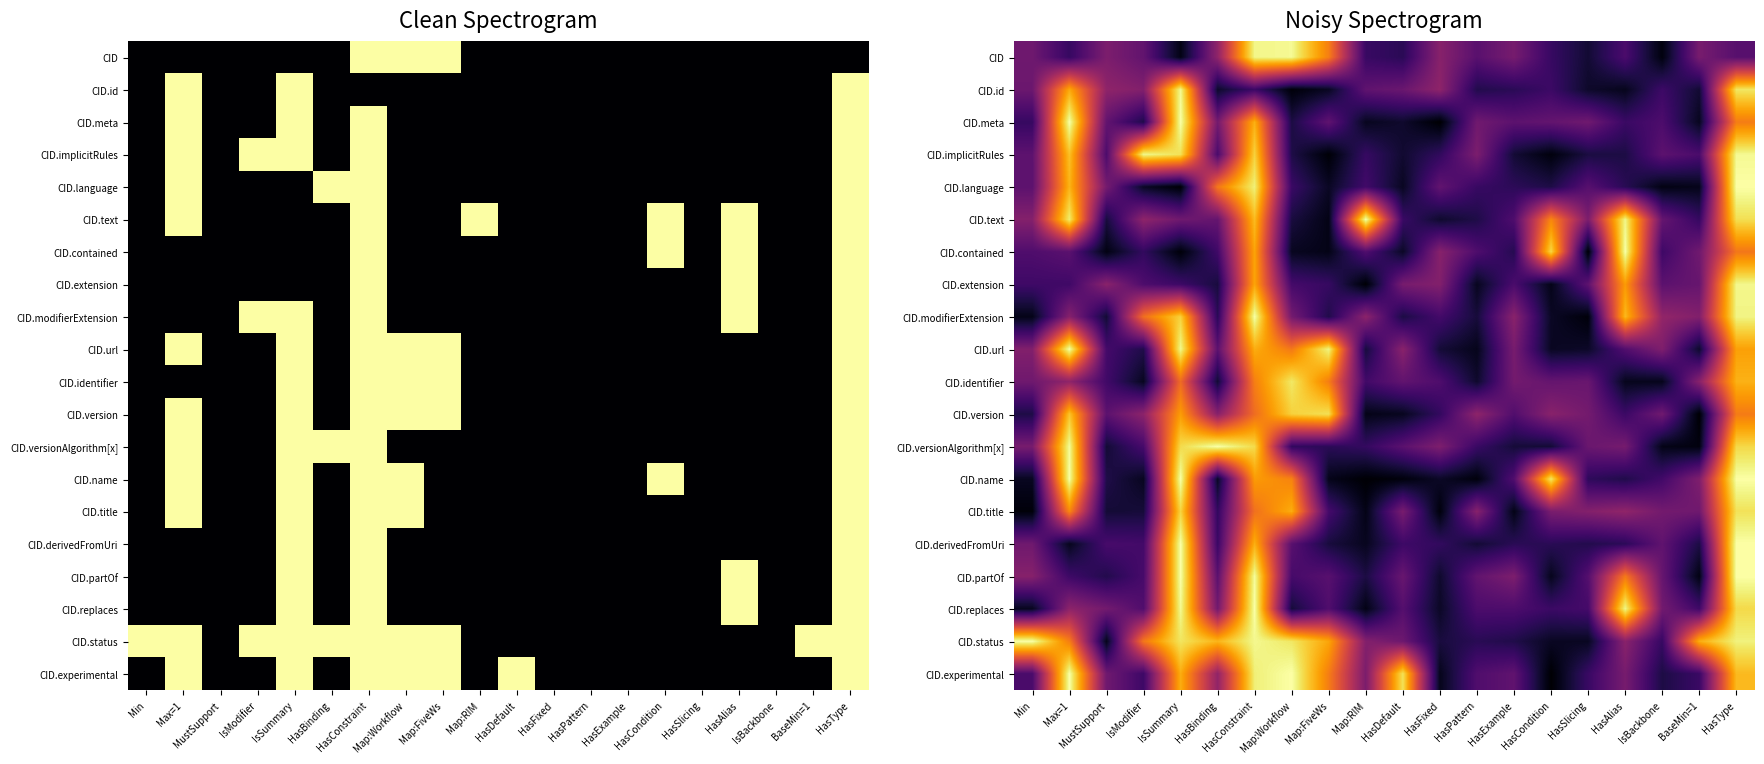

Count the number of data series in this chart.

20